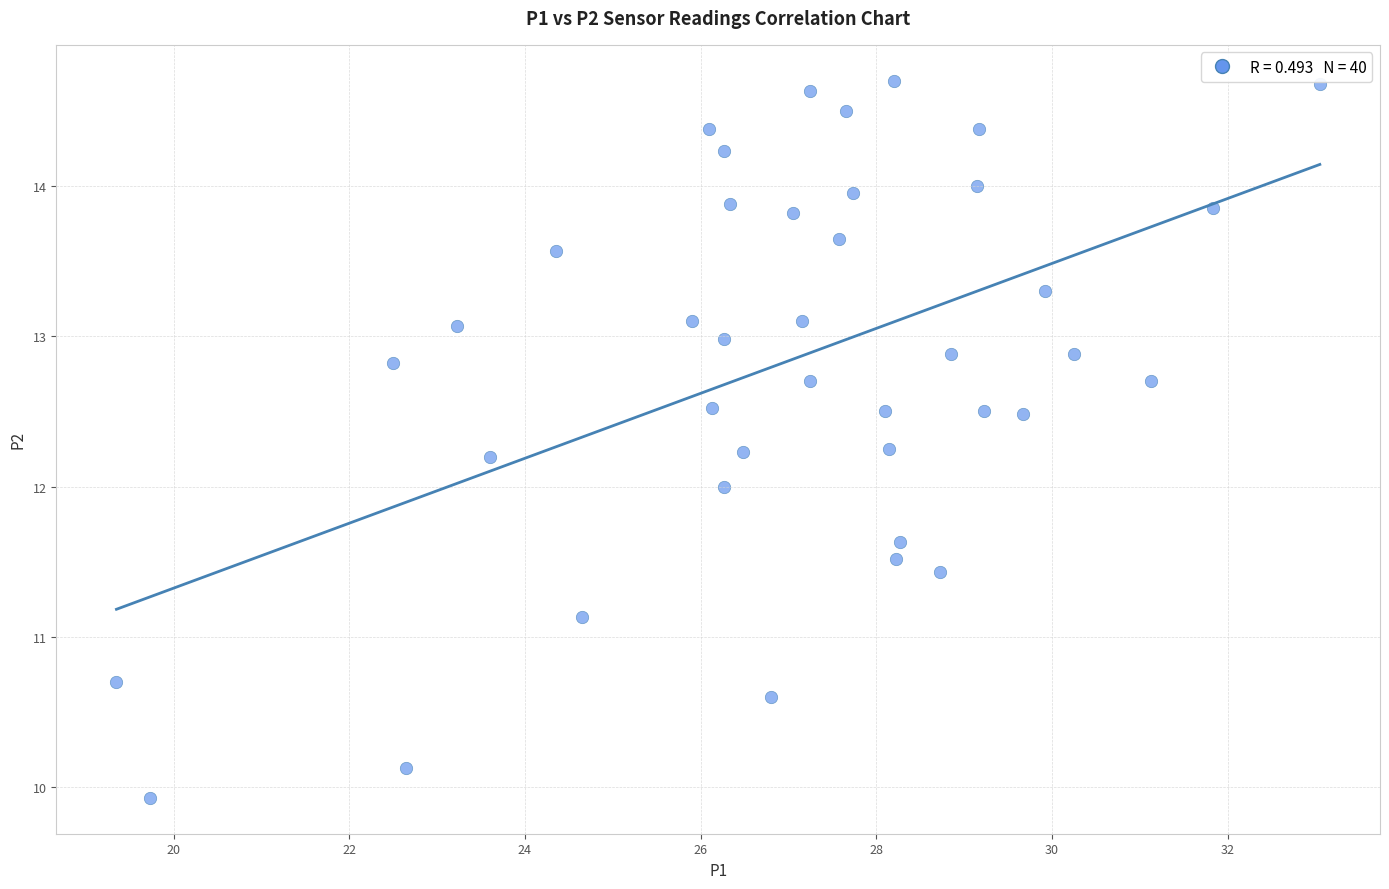

What is the range of X values (max minus min)?

13.7